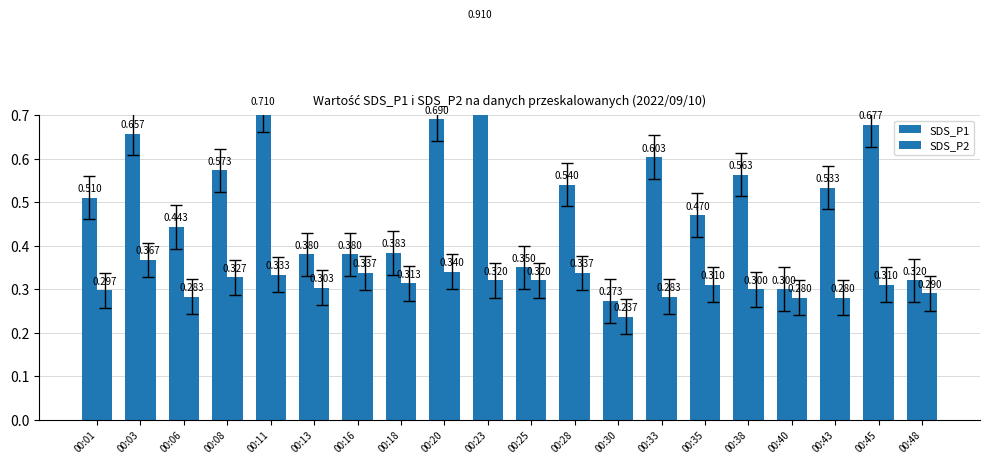

What is the sum of the SDS_P1 values at 00:06 and 00:30?

0.7